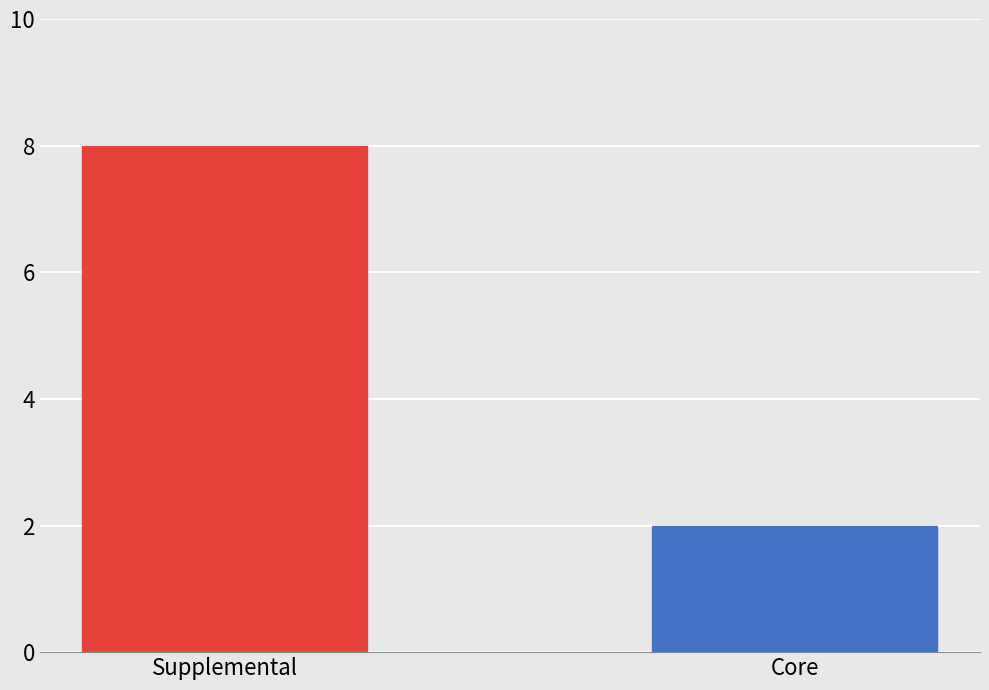

What is the approximate value of Version Number at Core?

2